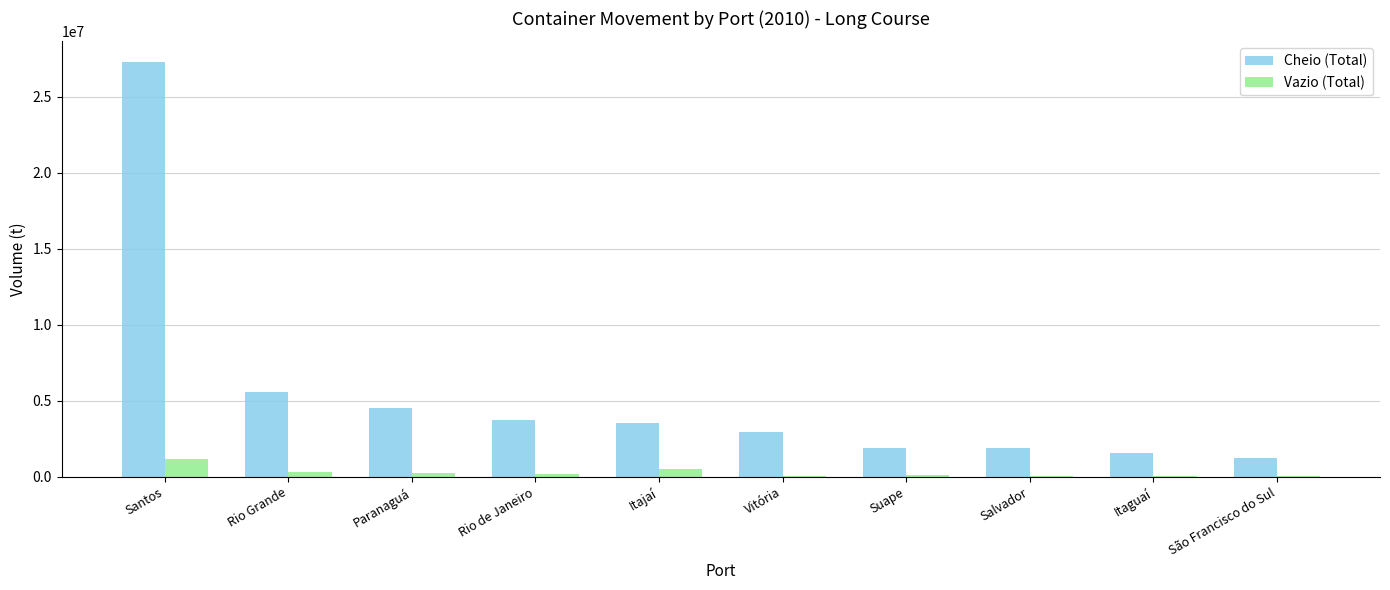

What is the spread (max minus min) of values at Salvador?

1834368.7